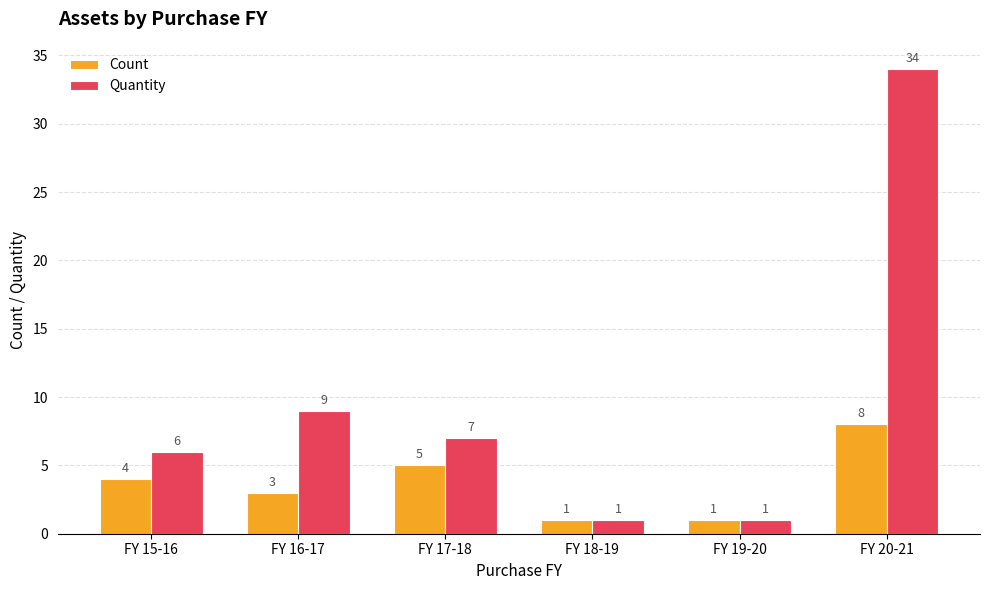

Which series changed the most between FY 15-16 and FY 16-17?

Quantity